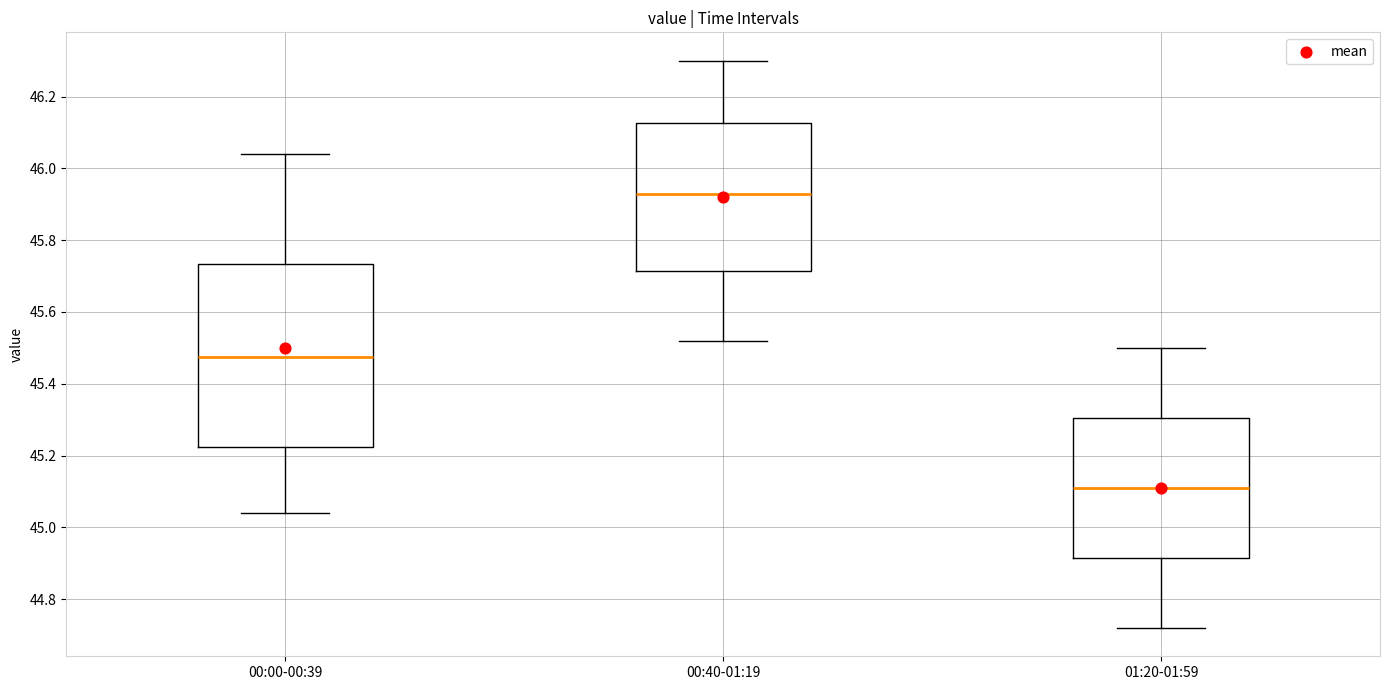

Where does the lower whisker of the box for 01:20-01:59 end on the y-axis? The values are not printed on the chart, so give them approximately, as read against the axis.

44.72